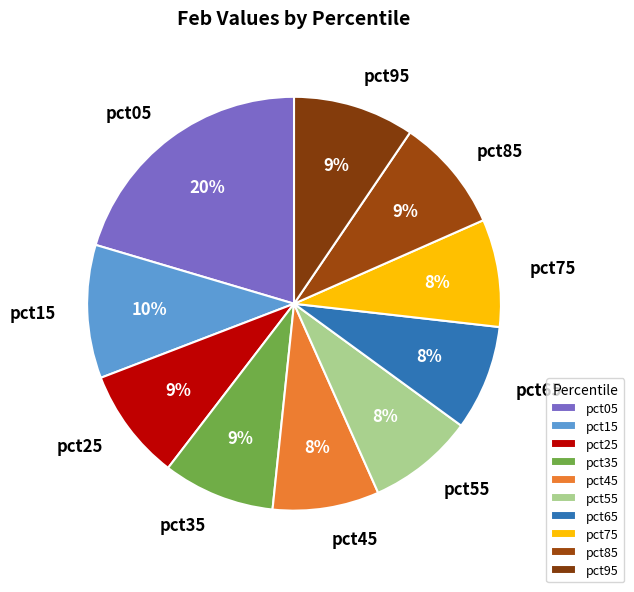

To the nearest percent, what is the average slice percentage?

10%